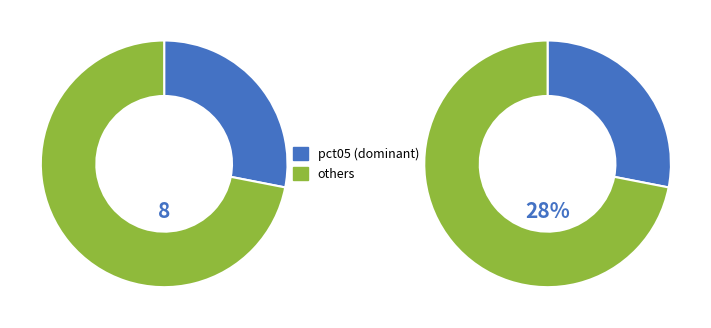

The pct25 slice represents 1% of the pie. True or false?

False